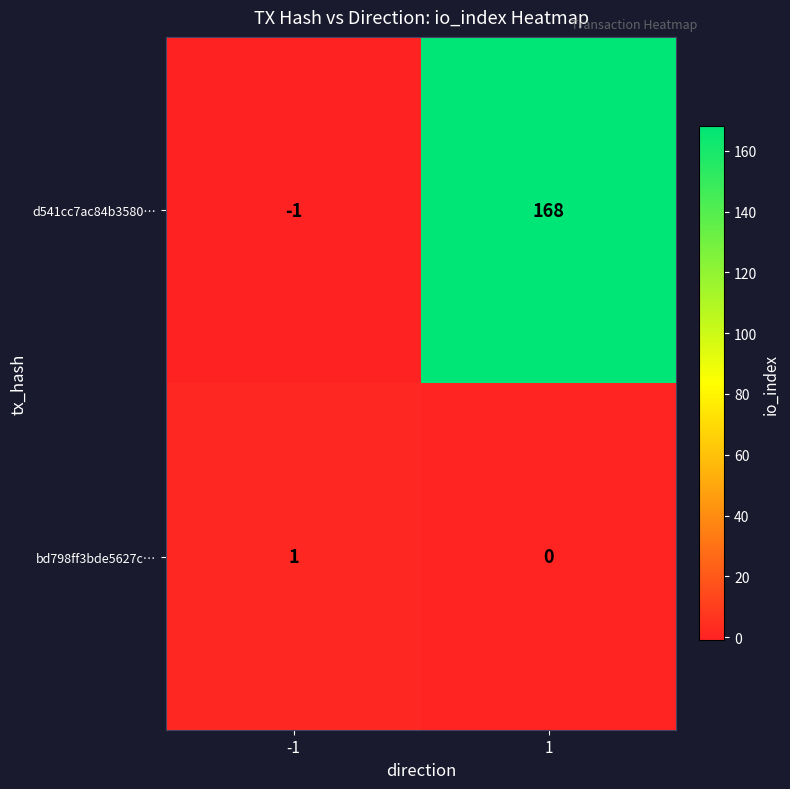

What is the sum of the d541cc7ac84b3580… values at -1 and 1?

167